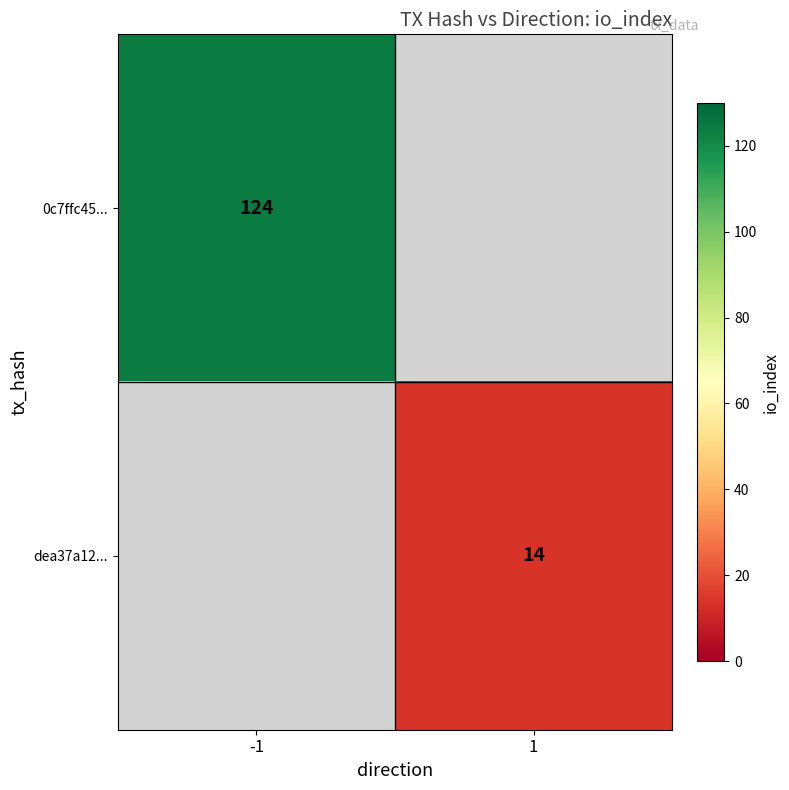

Which label corresponds to the smallest value in the chart?

1